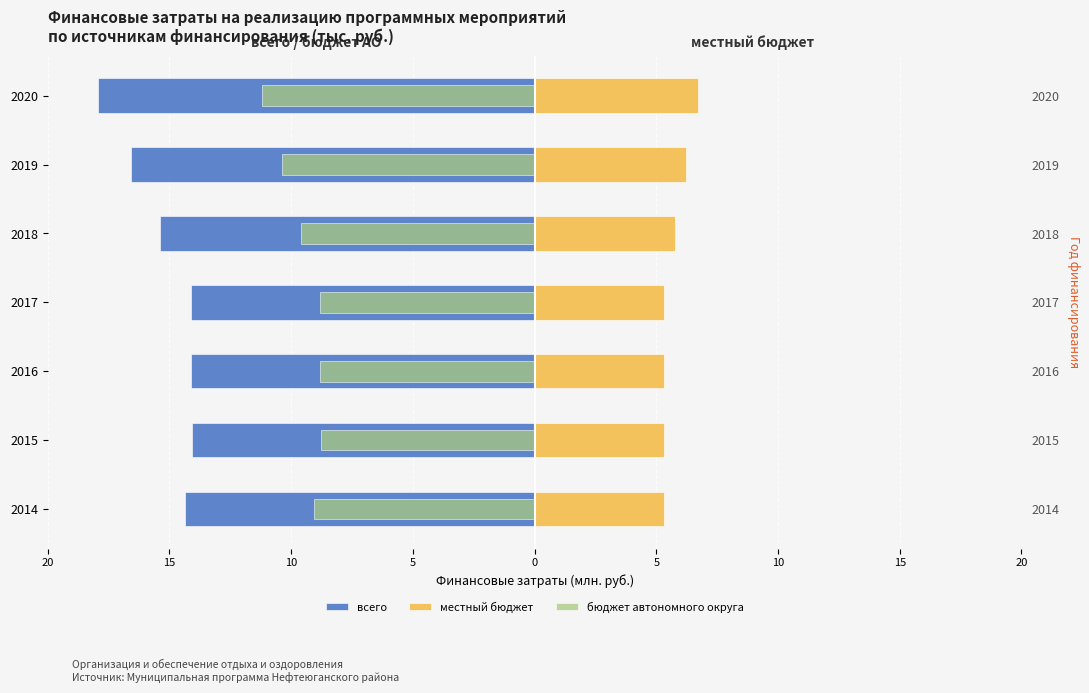

Which series has the widest spread of values?

всего